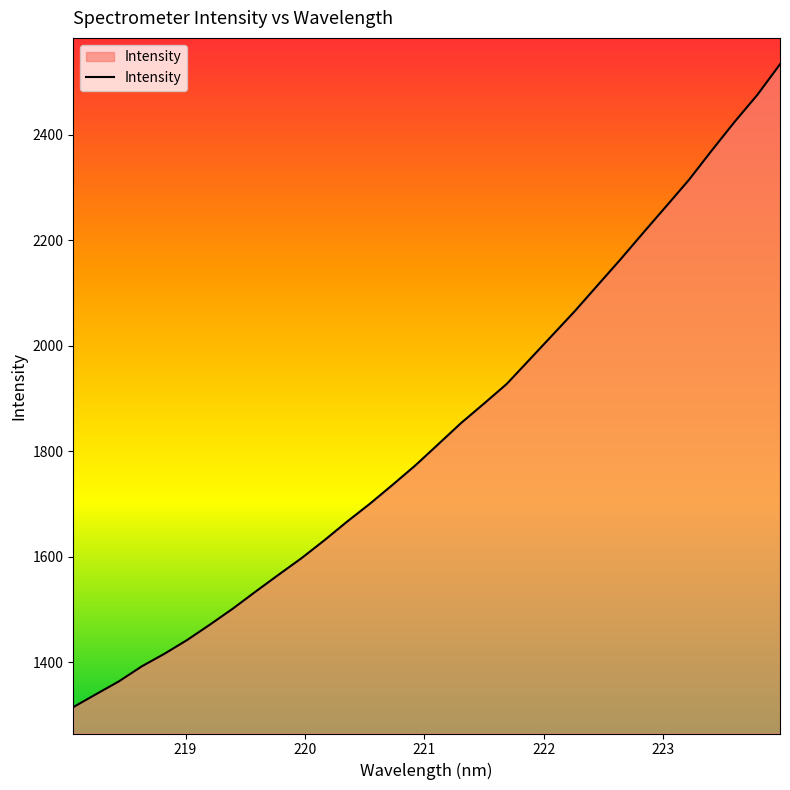

What is the greatest value displayed?

2534.1